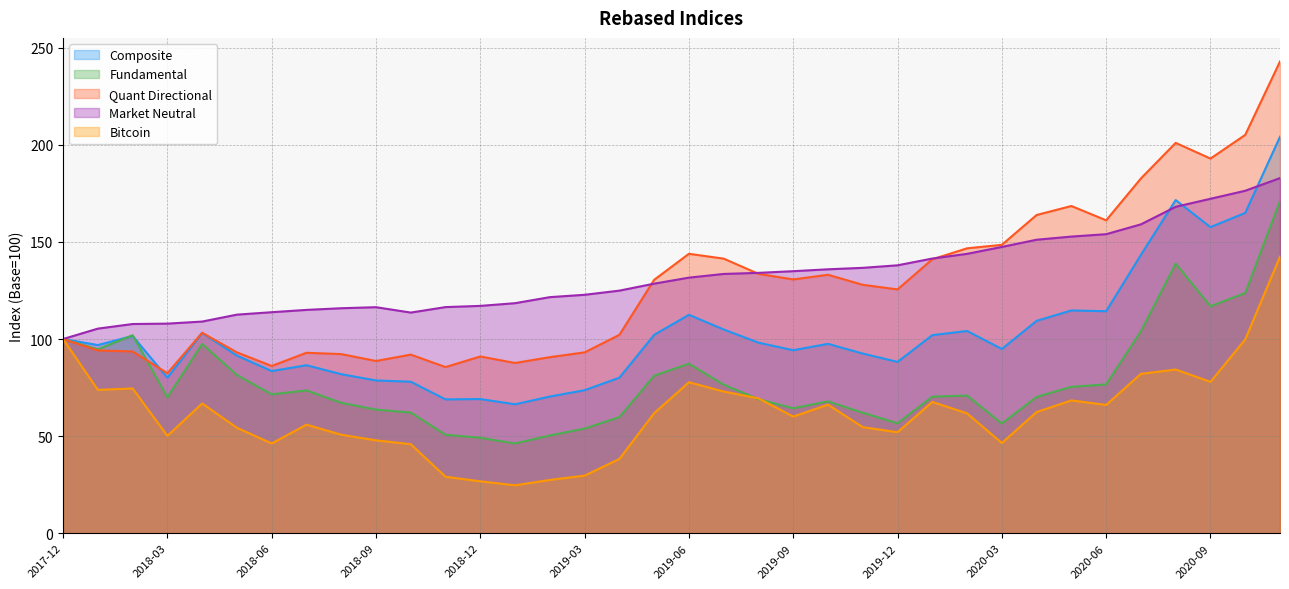

How many categories are shown in the chart?

36